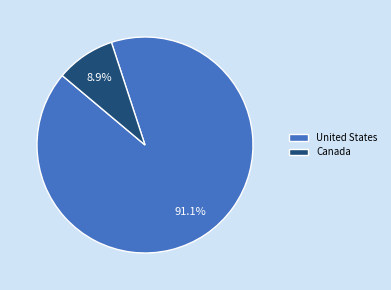

True or false: Canada accounts for 15% of the total.

False